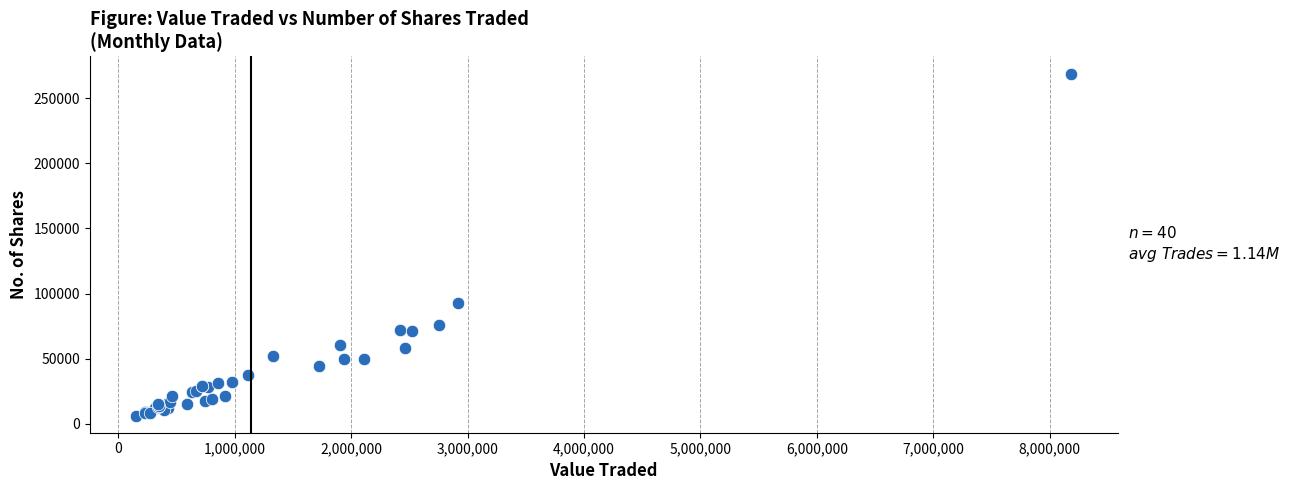

What Y value in the scatter plot is closest to 137597?

92650